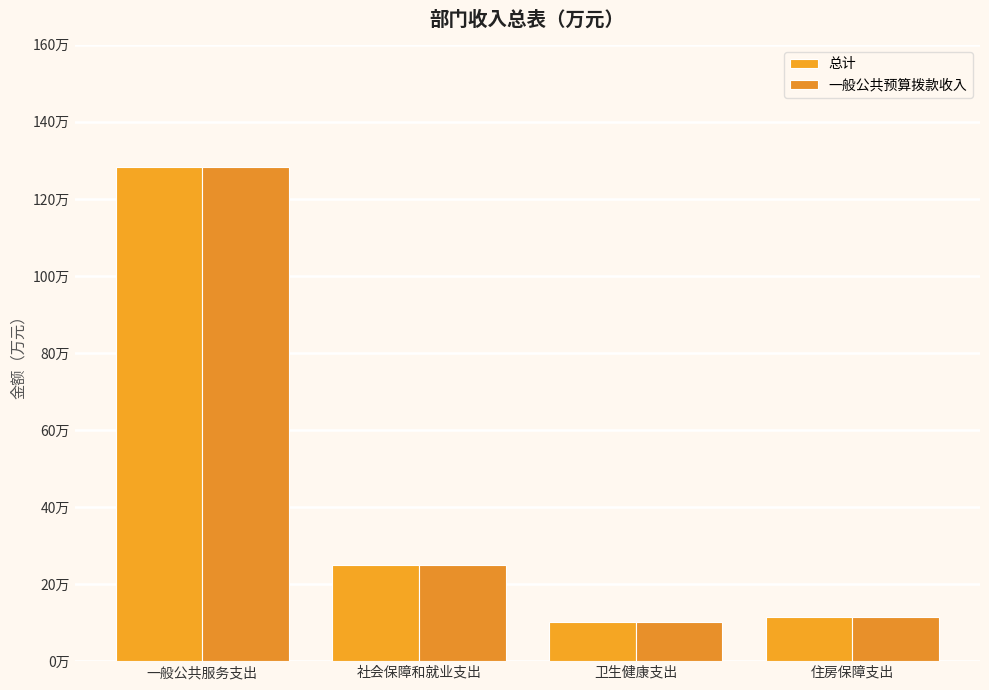

Where is 一般公共预算拨款收入 nearest to the value 69?

社会保障和就业支出